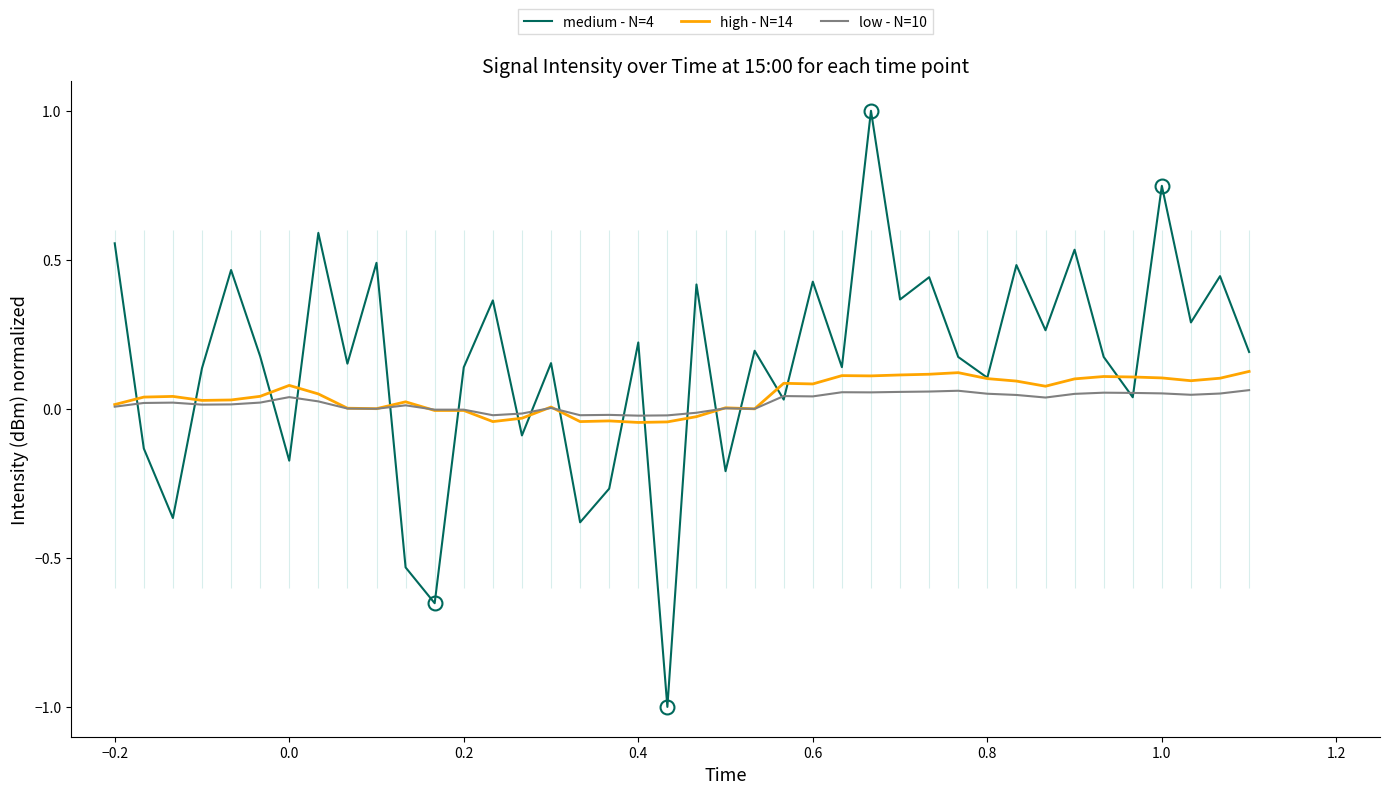

What are all the series names shown in the legend?

medium - N=4, high - N=14, low - N=10